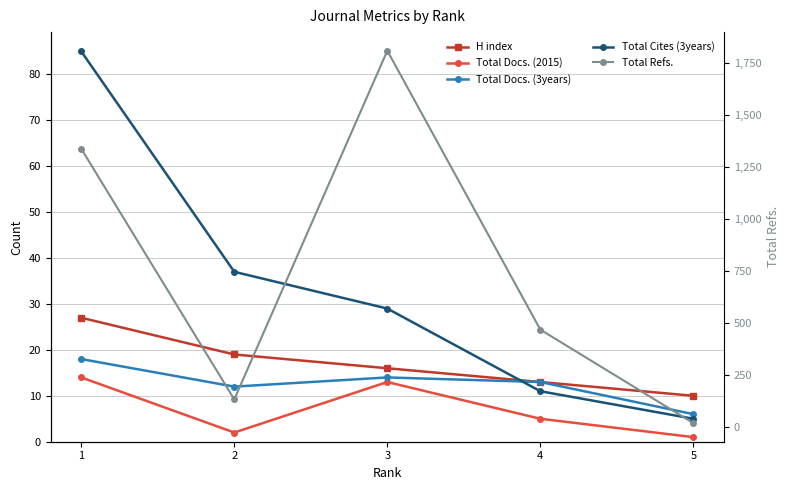

Which has a higher value, 4 or 3?

3